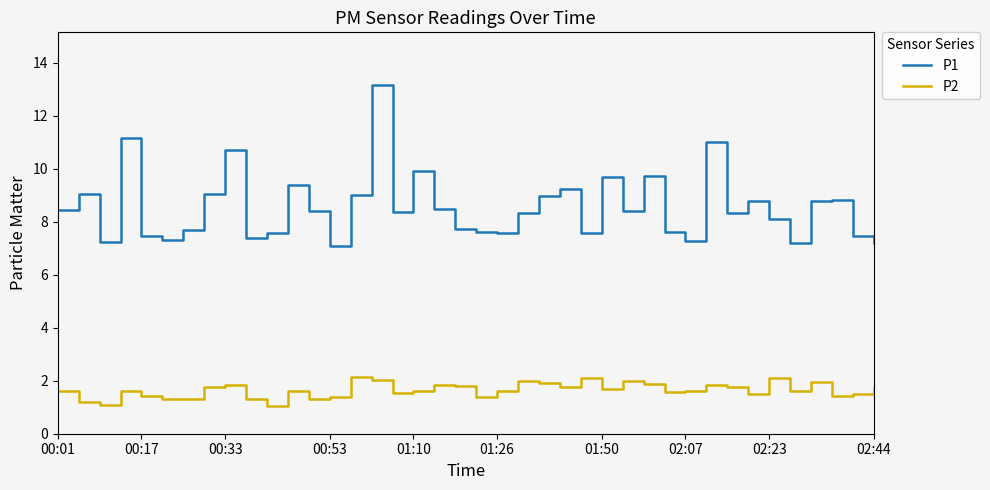

True or false: P1 and P2 intersect in this chart.

False